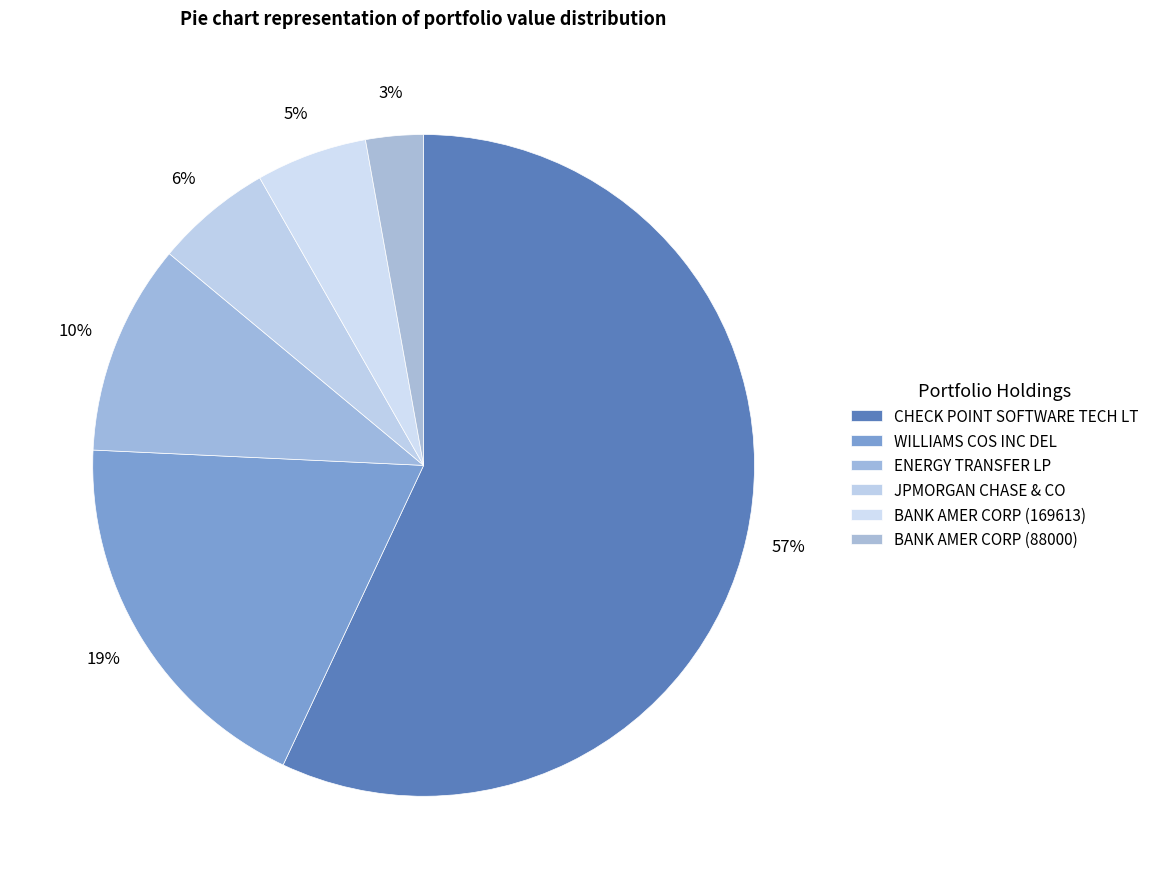

Is there any slice that represents more than half of the pie?

Yes